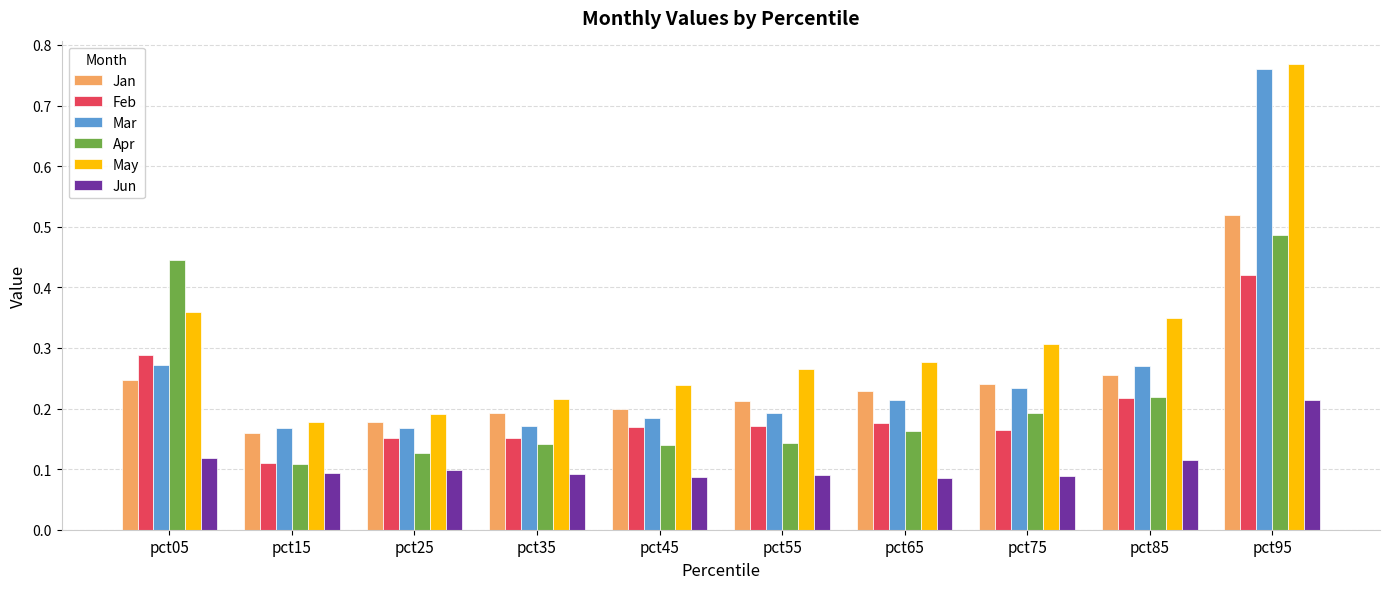

Rank the categories by May value from highest to lowest.

pct95, pct05, pct85, pct75, pct65, pct55, pct45, pct35, pct25, pct15